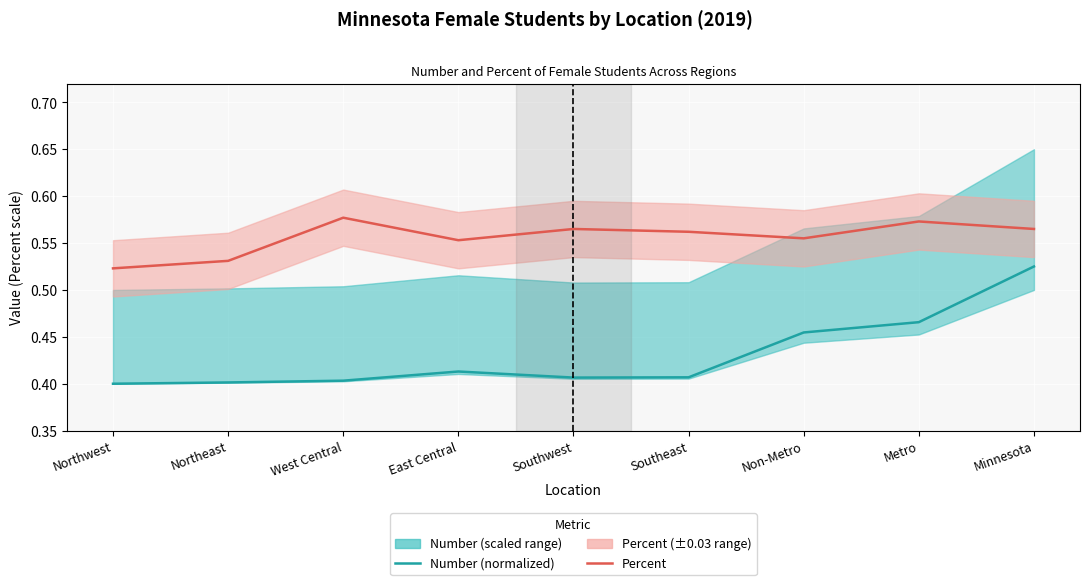

The value of Number (normalized) at Minnesota is 0.5. True or false?

True